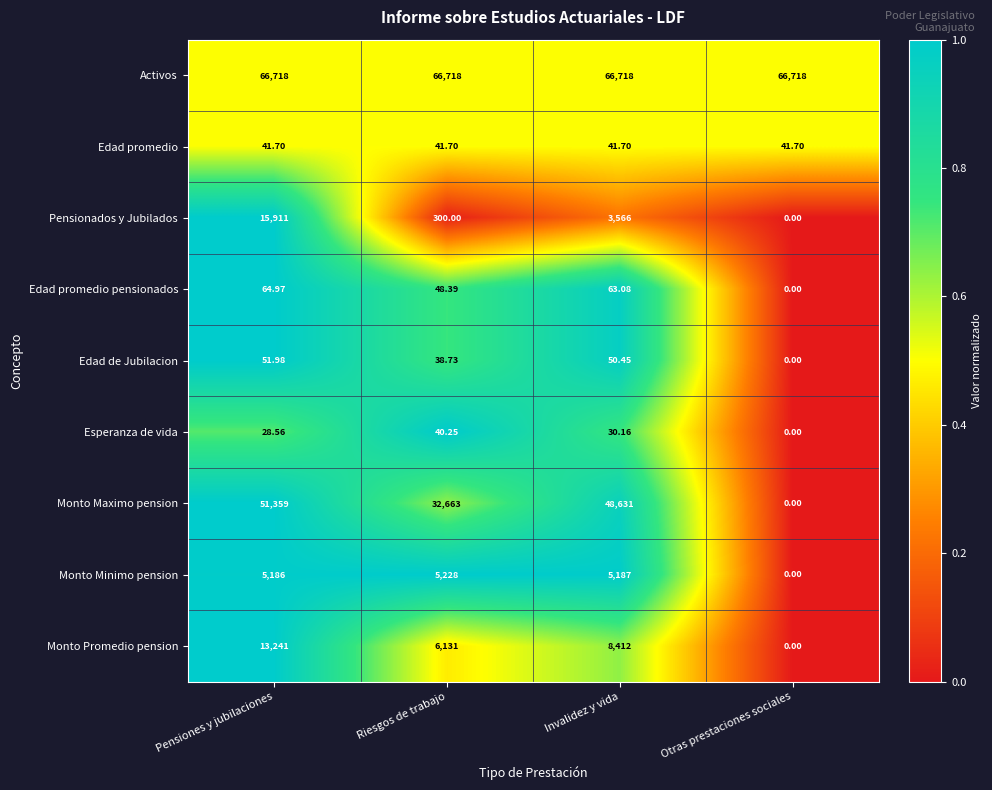

Which series has the widest spread of values?

Monto Maximo pension